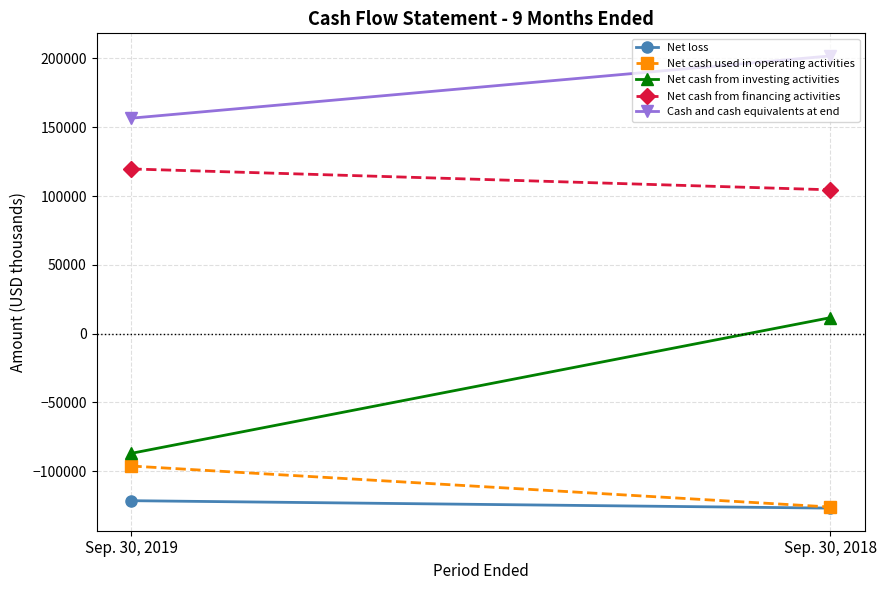

Rank the series at Sep. 30, 2019 from lowest to highest value.

Net loss, Net cash used in operating activities, Net cash from investing activities, Net cash from financing activities, Cash and cash equivalents at end